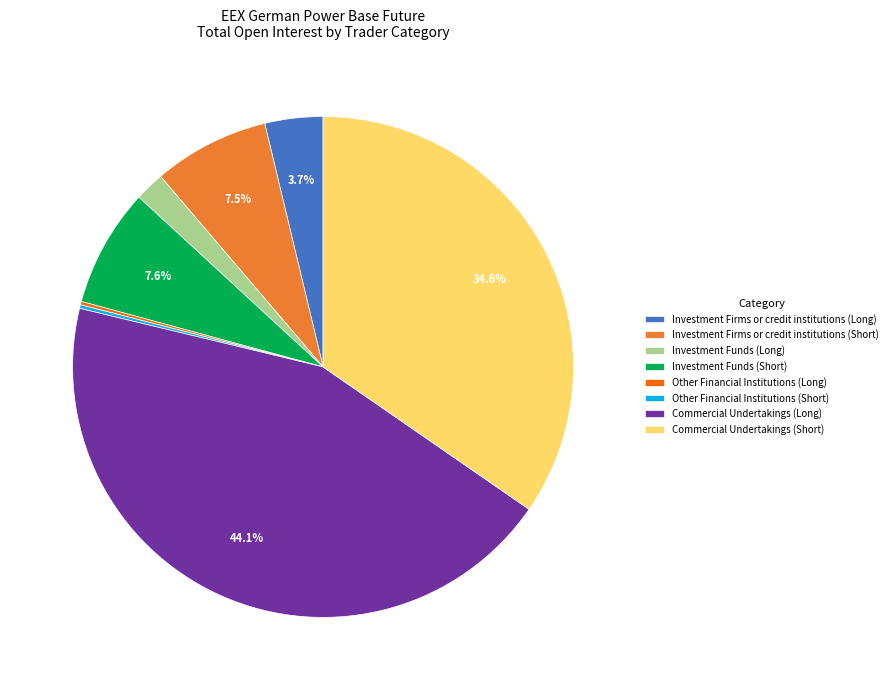

Does Investment Funds (Short) account for over 50% of the chart?

No